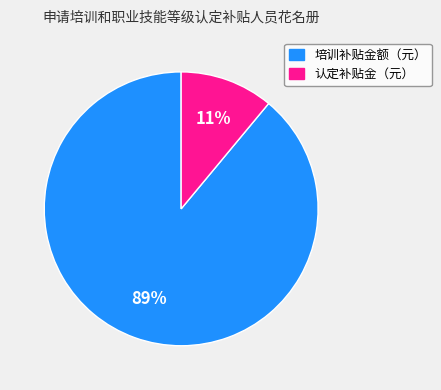

How many segments does this pie chart have?

2